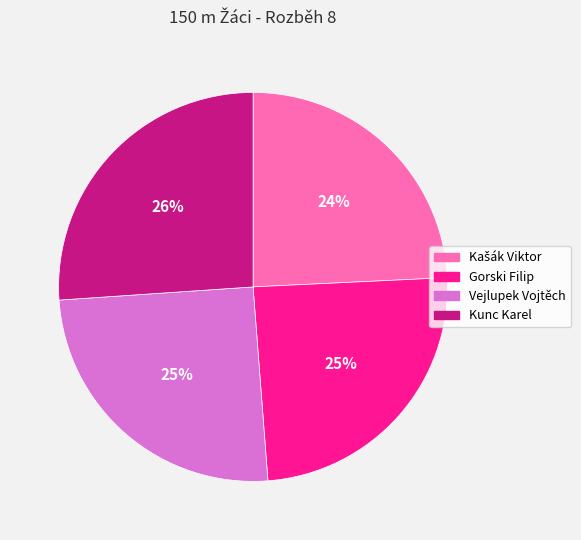

To the nearest percent, what is the combined percentage of Gorski Filip and Kunc Karel?

51%